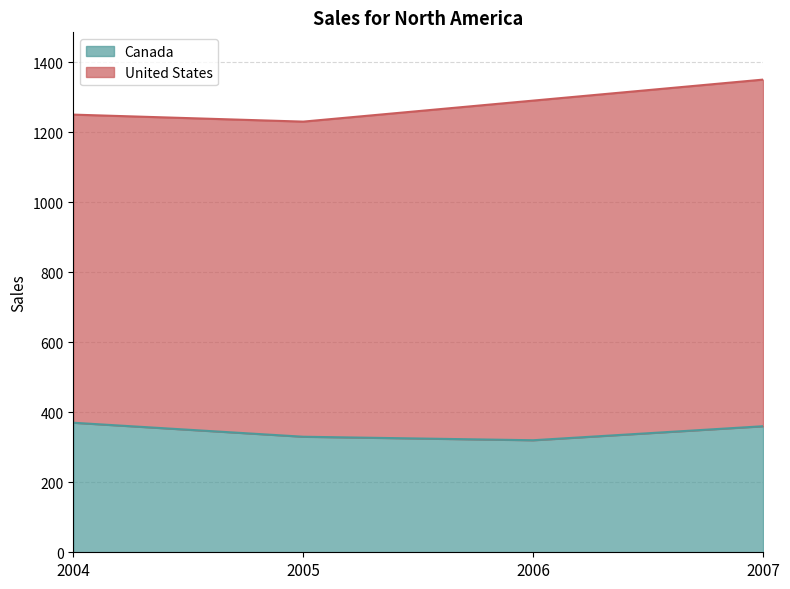

What value does the data have at 2005?

330